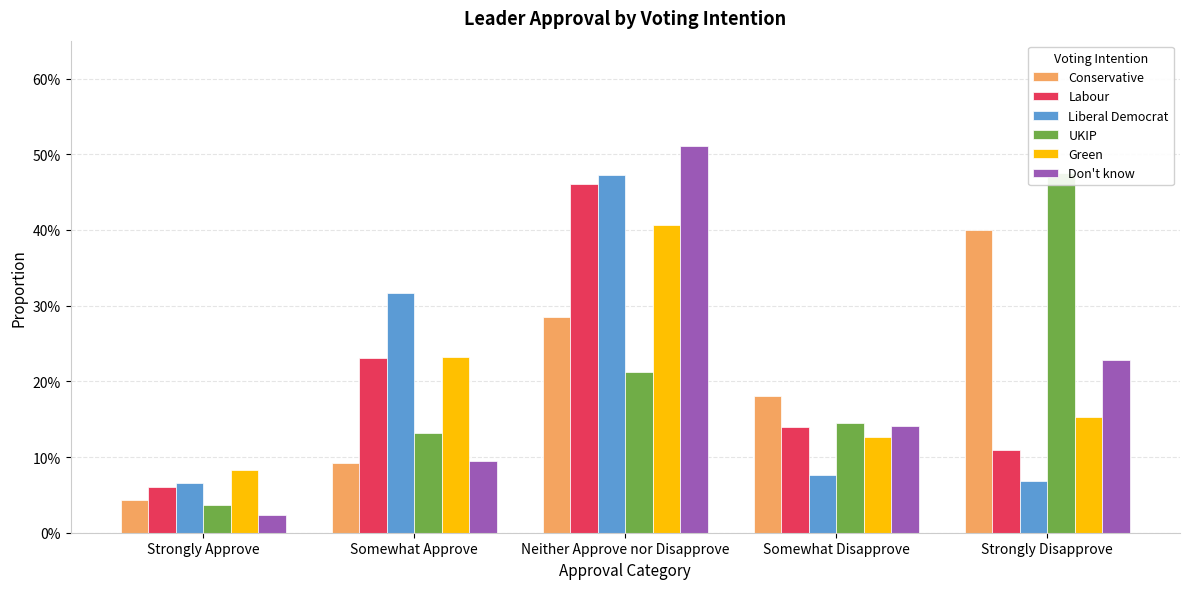

Which series has the widest spread of values?

Don't know